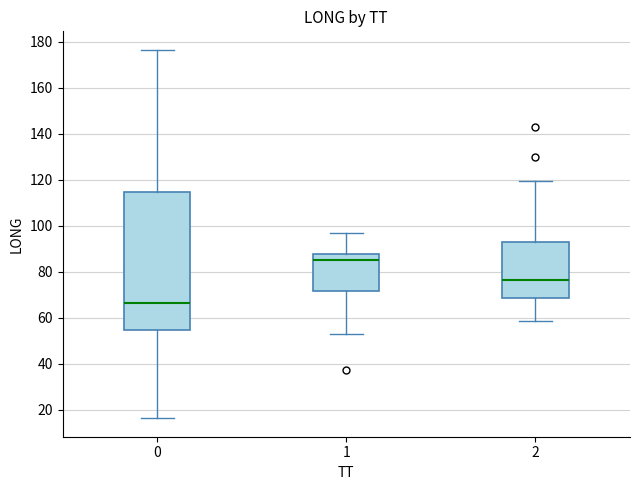

Where does the lower whisker of the box at x = 1 end on the y-axis? The values are not printed on the chart, so give them approximately, as read against the axis.

54